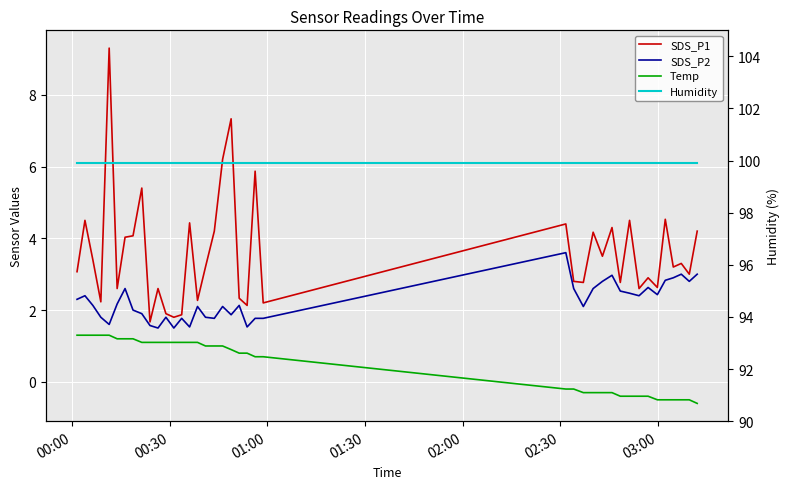

In SDS_P2, how many points are higher than both neighbors (excluding endpoints)?

11